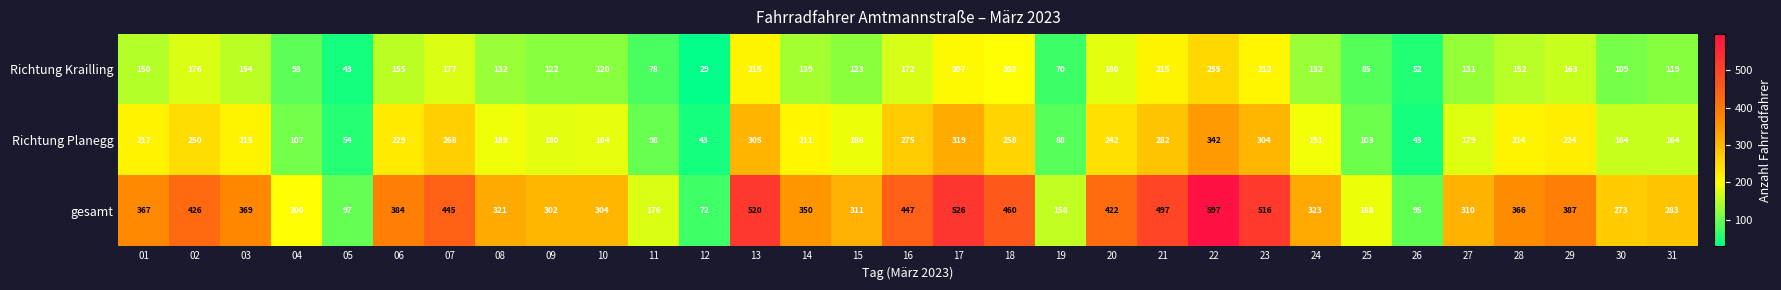

What is the sum of all gesamt values?

10492